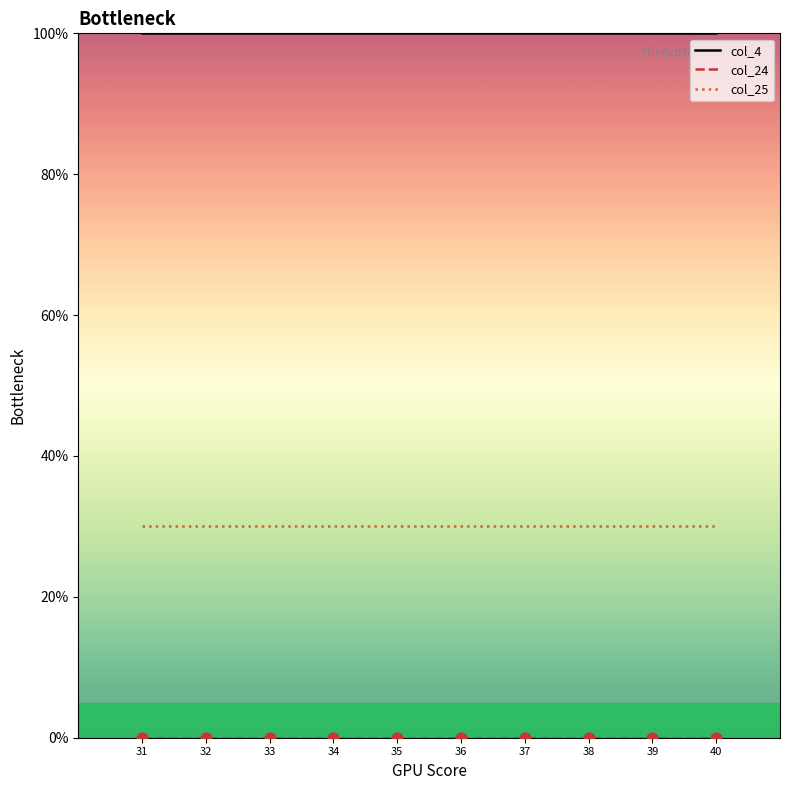

Which series has the largest total across all categories?

col_4